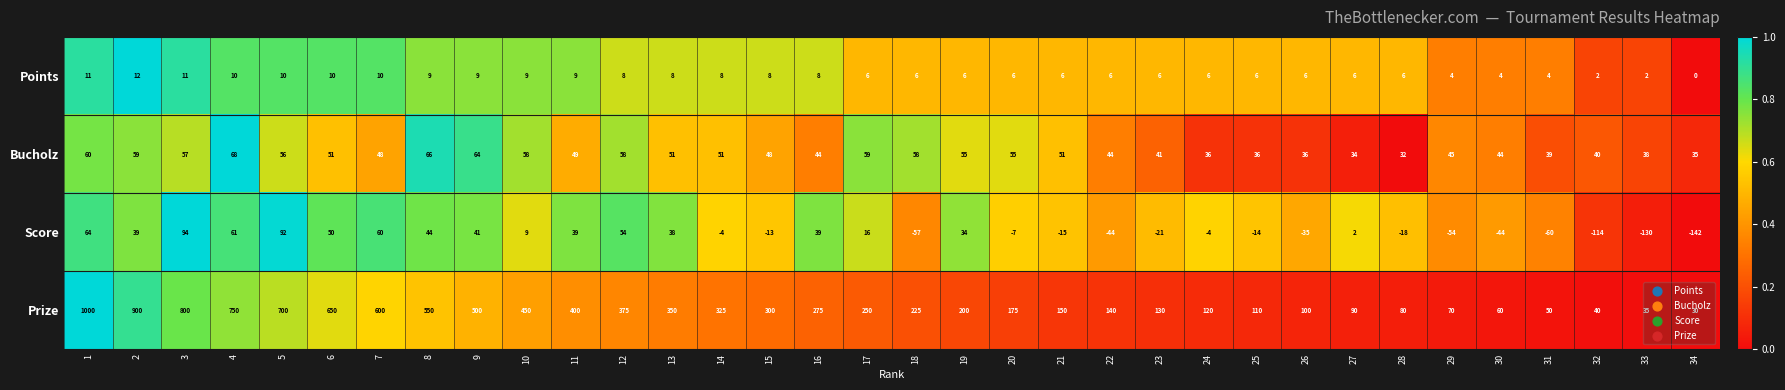

What is the spread (max minus min) of values at 33?

168